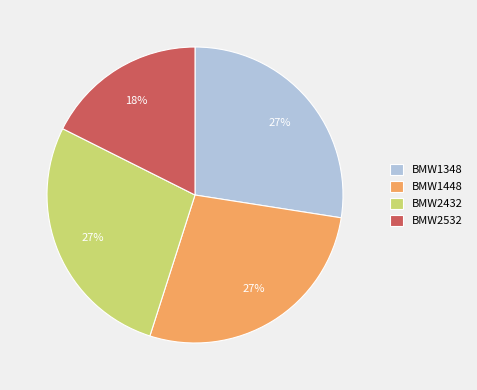

What is the smallest slice in the pie chart?

BMW2532